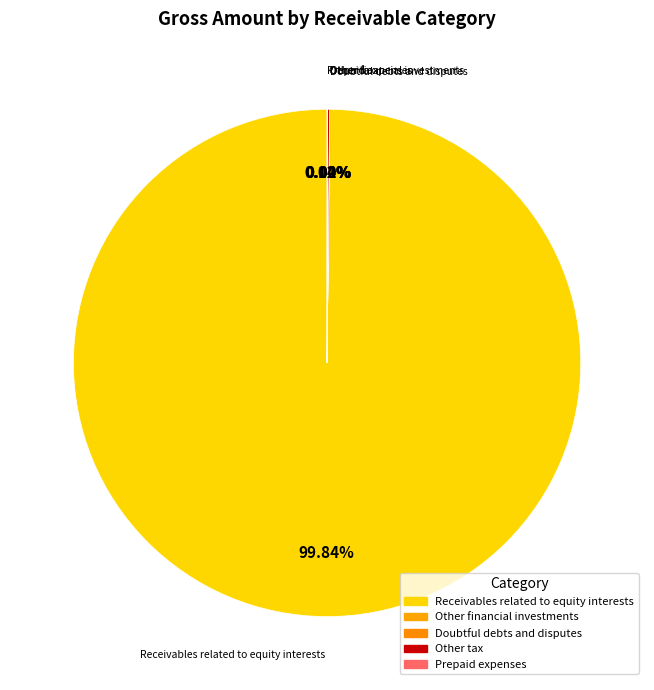

True or false: Other financial investments accounts for 0% of the total.

True